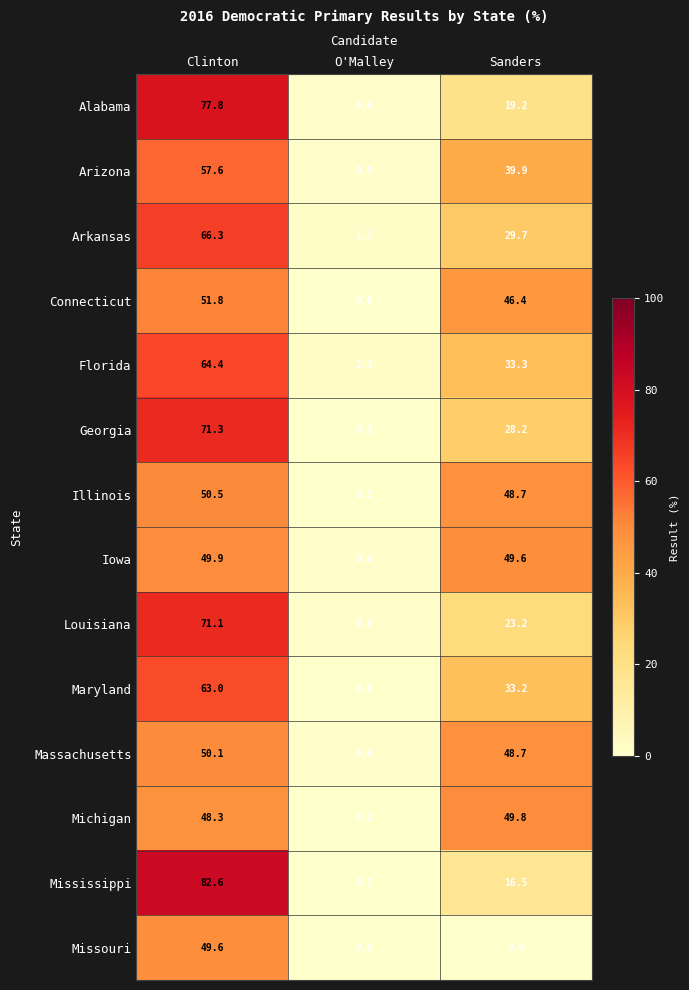

What is the minimum value for Iowa?

0.6